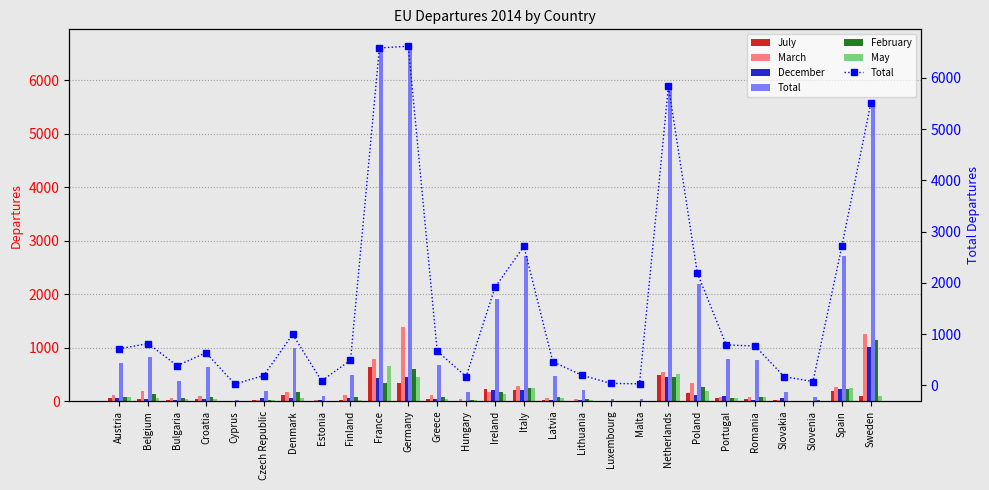

Does the chart contain any negative values?

No